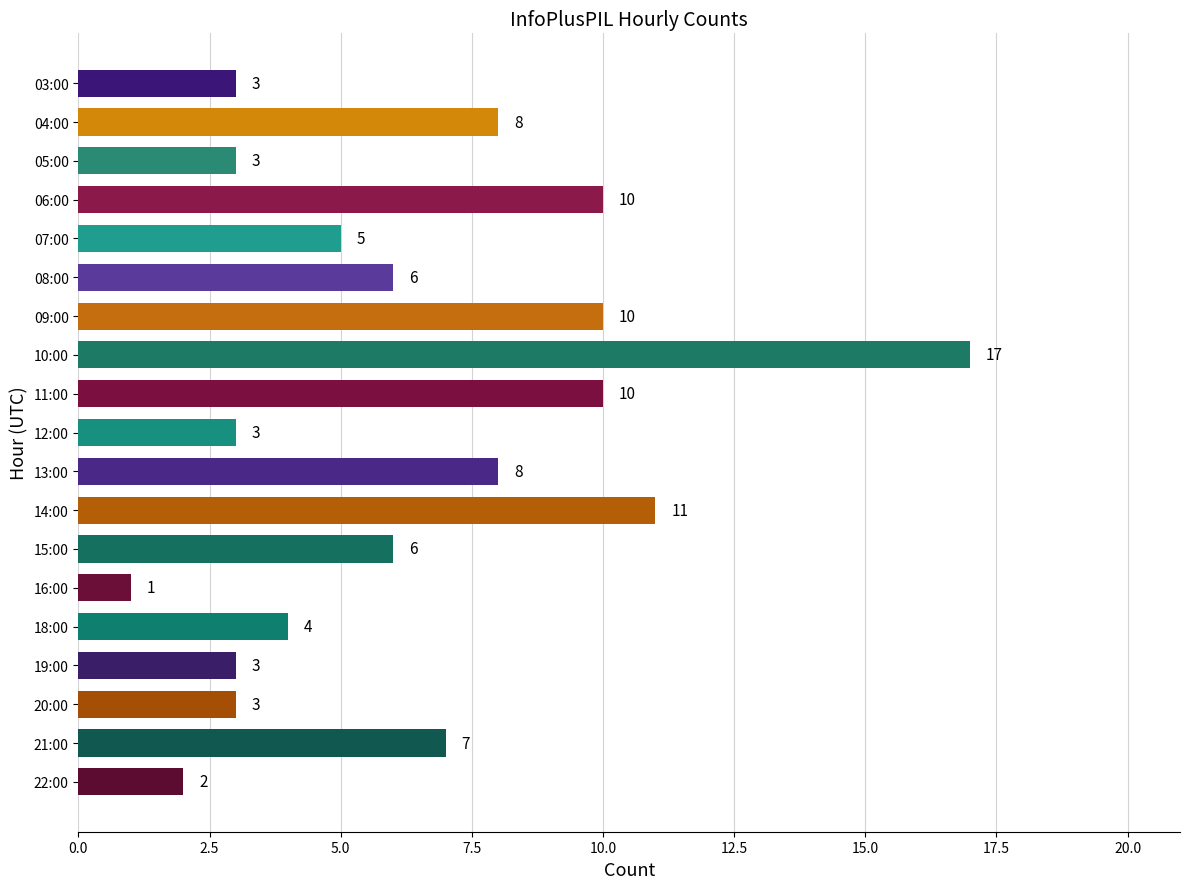

The chart shows a value of 5 at 03:00. True or false?

False